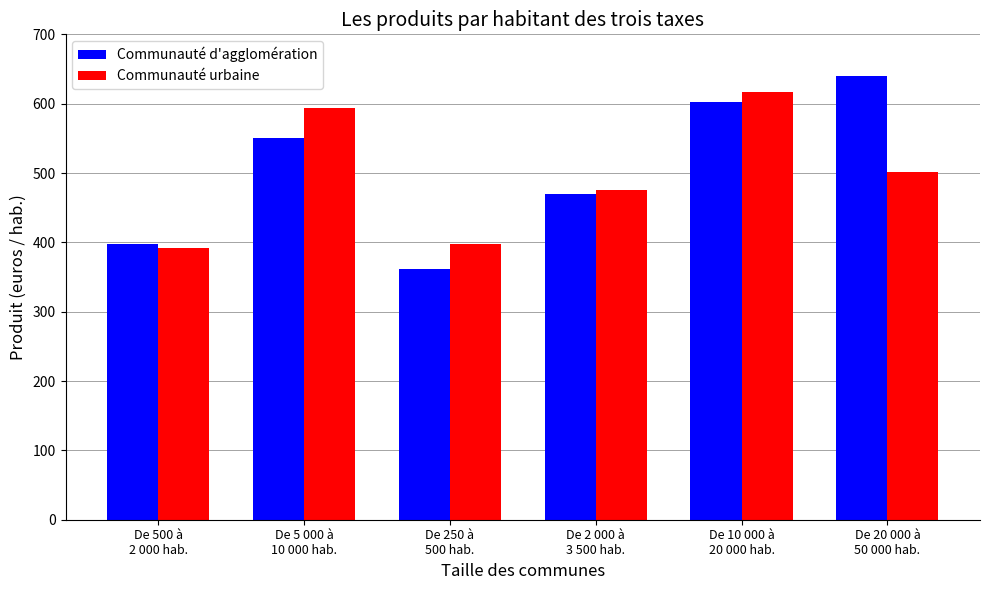

The value of Communauté d'agglomération at De 5 000 à
10 000 hab. is 550.1. True or false?

True